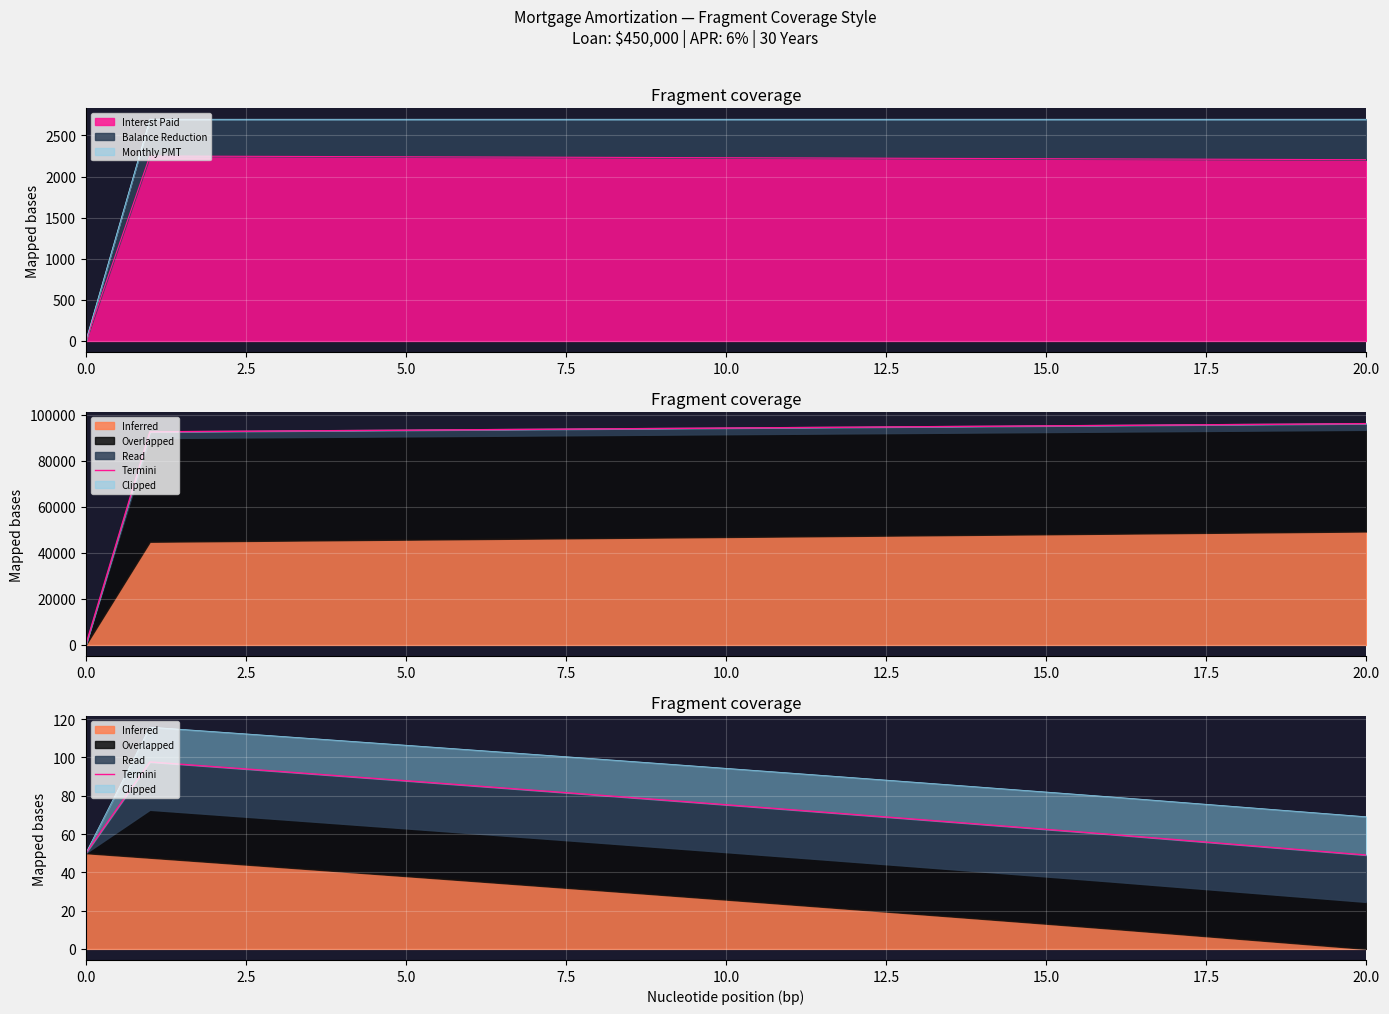

What is the label of the 3rd point from the left?

5.0